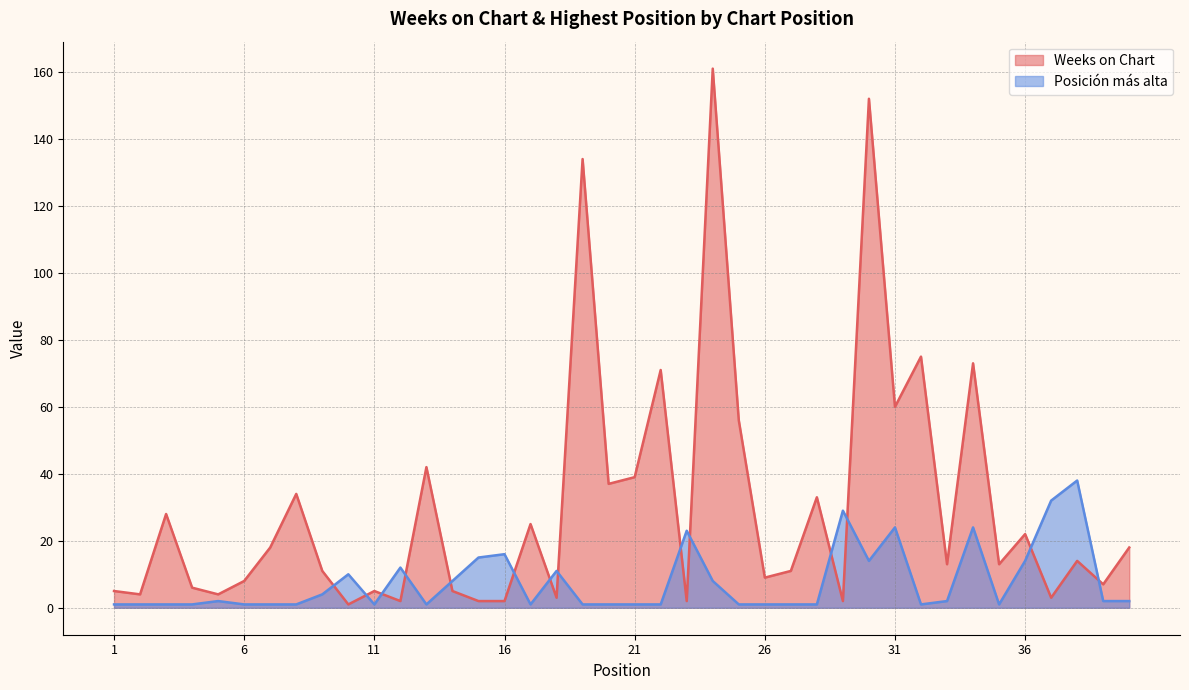

The Weeks on Chart series shows 73 at 34. True or false?

True